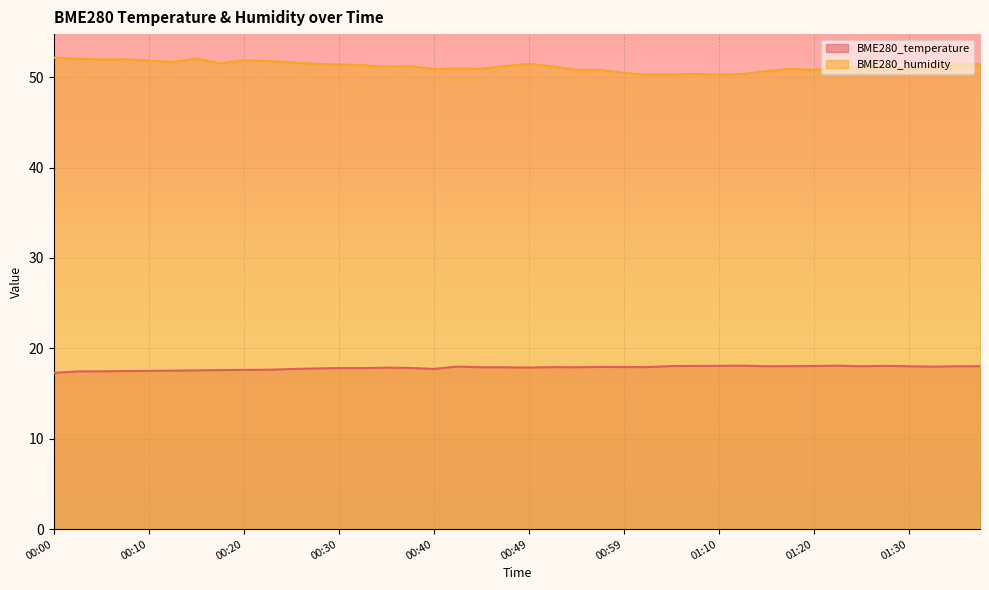

What is the label of the 26th point from the right?

00:35